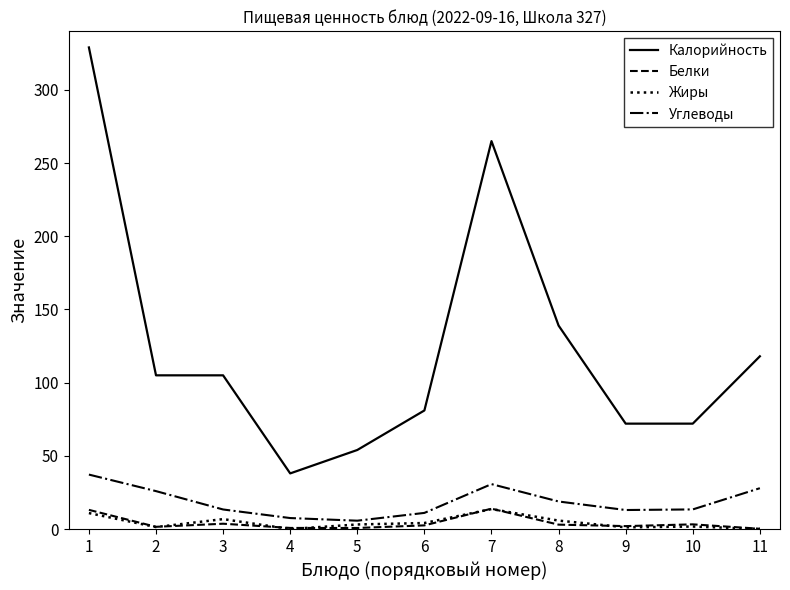

True or false: Калорийность and Углеводы intersect in this chart.

False